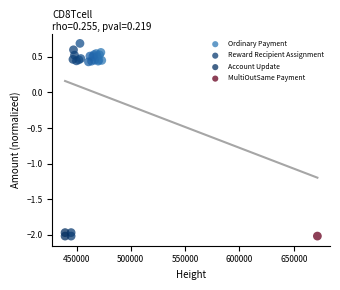

What are all the series names shown in the legend?

Account Update, MultiOutSame Payment, Ordinary Payment, Reward Recipient Assignment